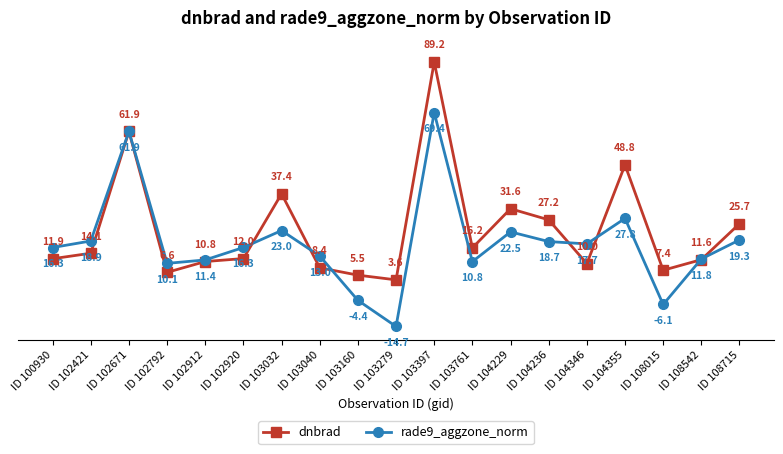

What is the difference between the maximum and second lowest values in the rade9_aggzone_norm series?

75.4